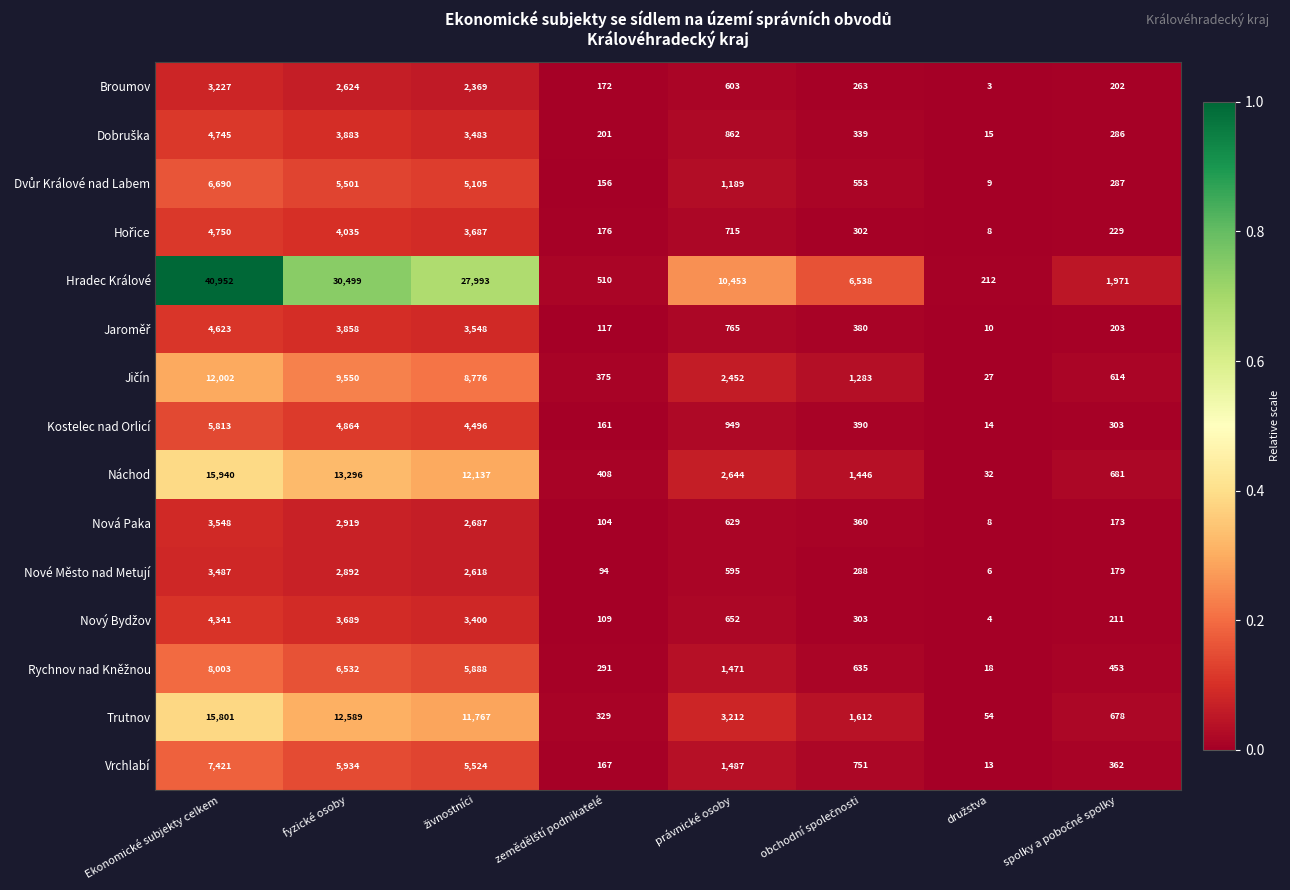

Which series has the largest range (max minus min)?

Hradec Králové